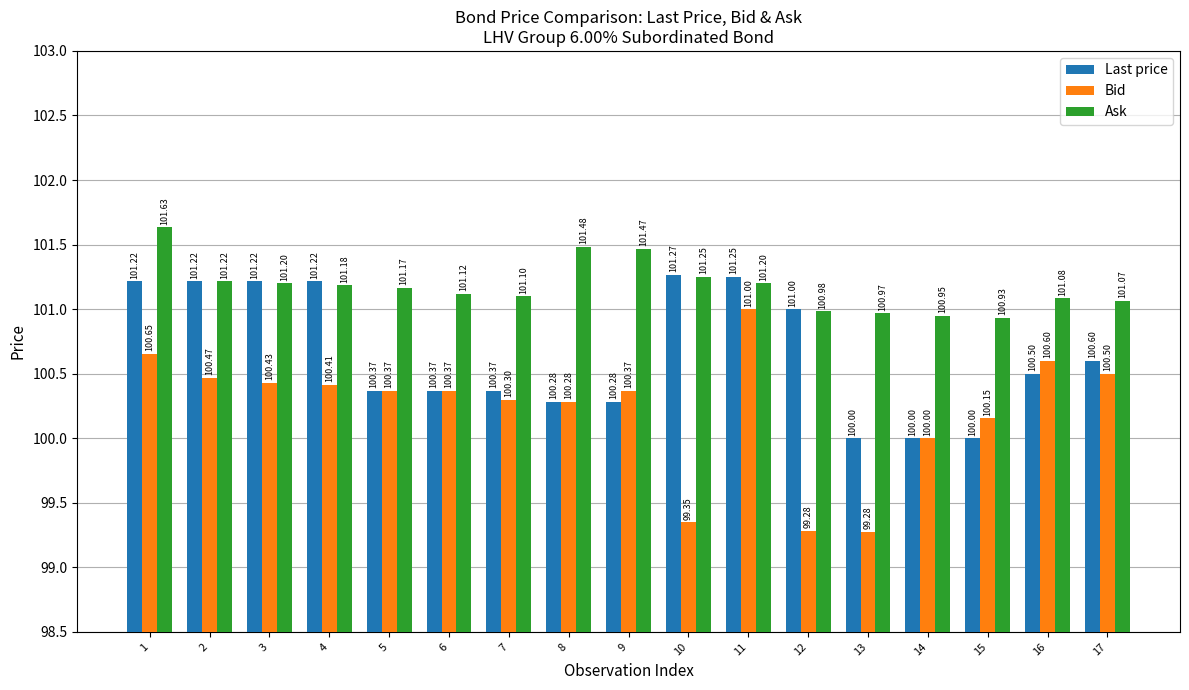

Is the value of Bid at 17 greater than the value of Last price at 13?

Yes